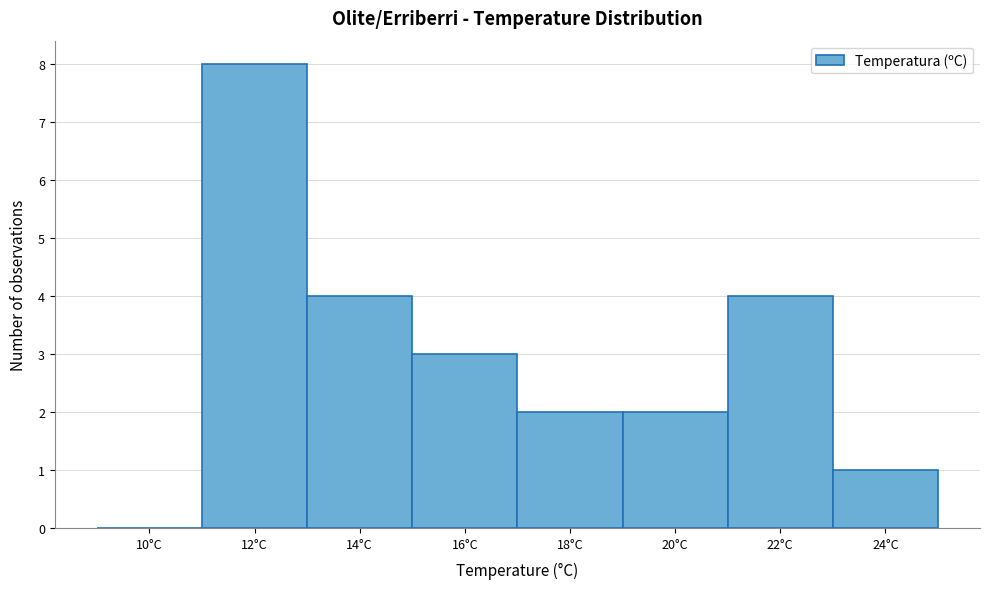

Reading left to right, list all the values displayed in this chart.

10°C=0	12°C=8	14°C=4	16°C=3	18°C=2	20°C=2	22°C=4	24°C=1